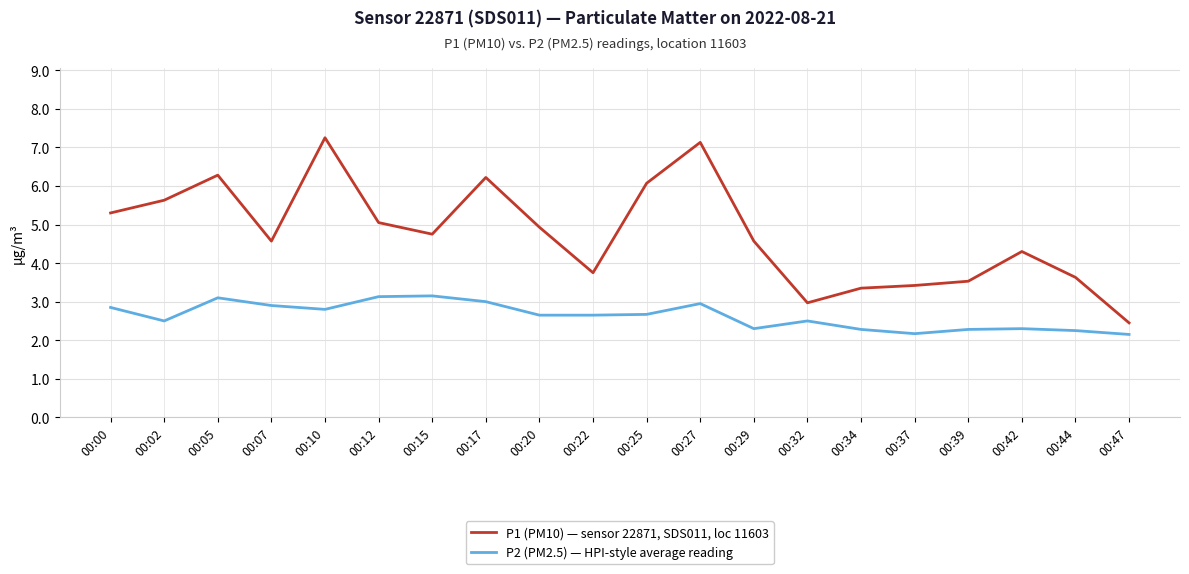

At how many categories does at least one series exceed 4?

13